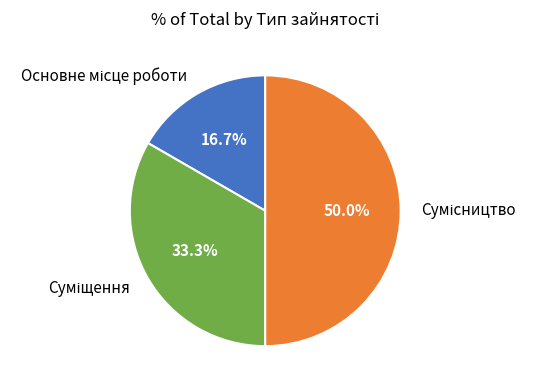

To the nearest percent, what is the combined percentage of Суміщення and Основне місце роботи?

50%